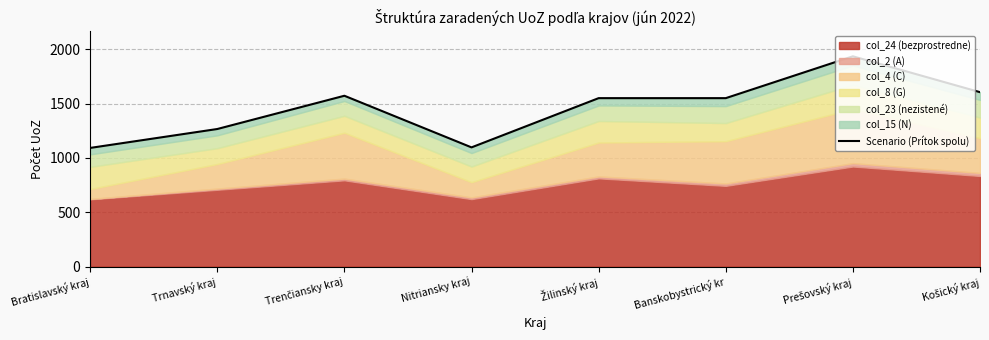

Rank the categories by value from lowest to highest.

Bratislavský kraj, Nitriansky kraj, Trnavský kraj, Žilinský kraj, Banskobystrický kr, Trenčiansky kraj, Košický kraj, Prešovský kraj